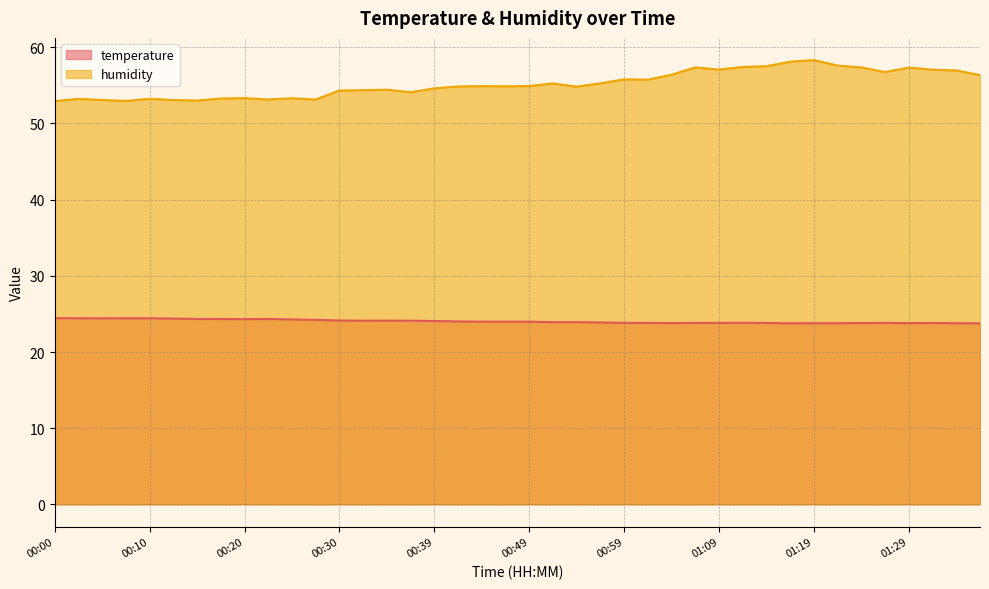

What is the spread (max minus min) of values at 00:02?

28.8